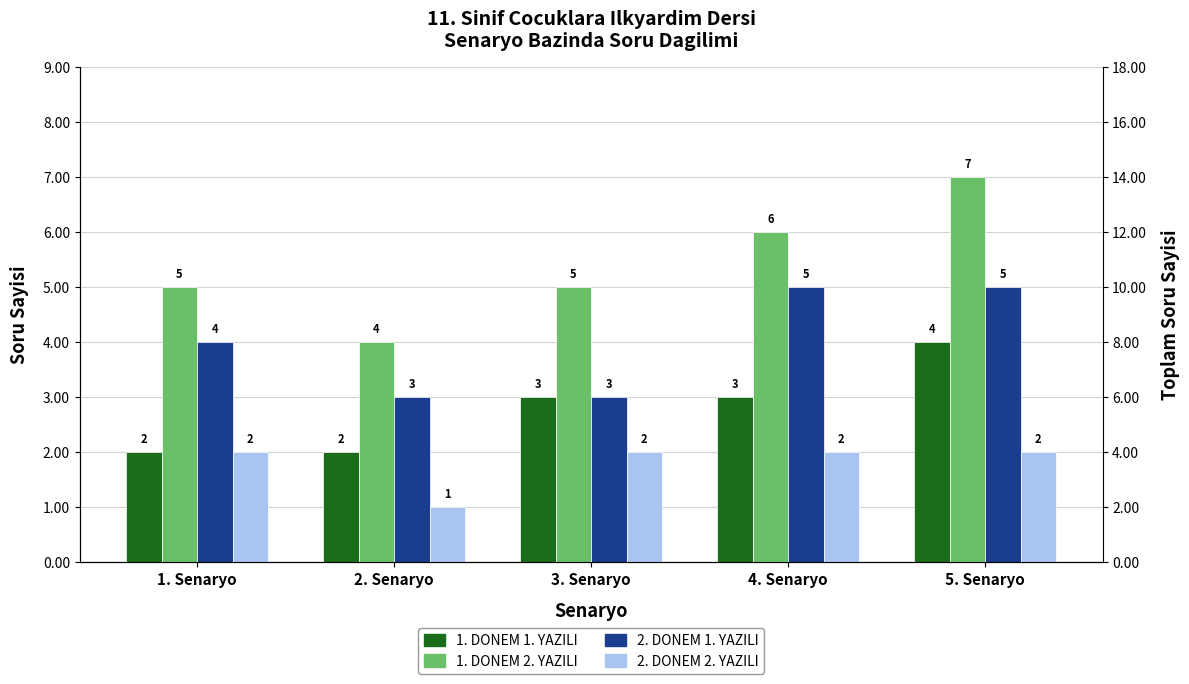

How many bars are there in each group?

4